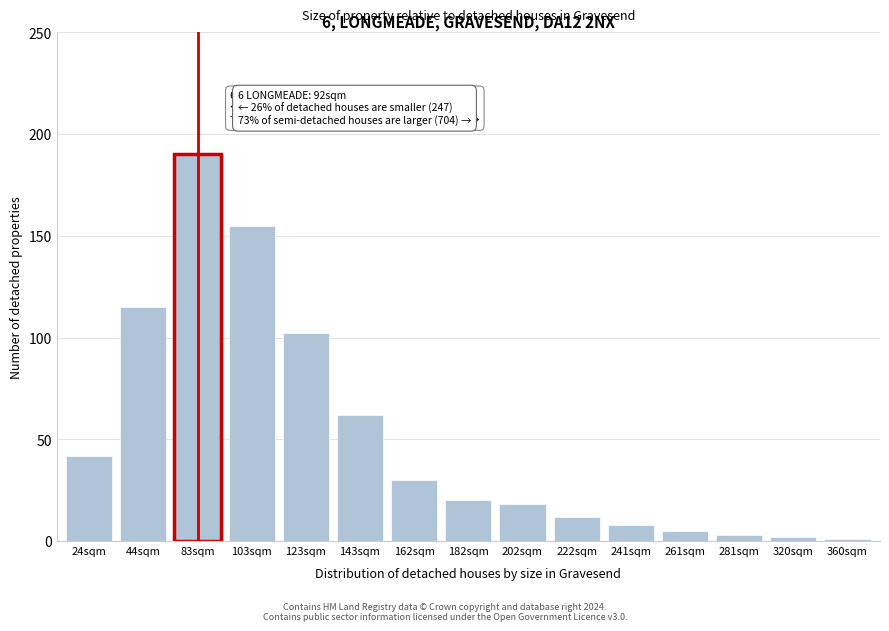

Reading right to left, extract all data points from this chart.

360sqm=1	320sqm=2	281sqm=3	261sqm=5	241sqm=8	222sqm=12	202sqm=18	182sqm=20	162sqm=30	143sqm=62	123sqm=102	103sqm=155	83sqm=190	44sqm=115	24sqm=42